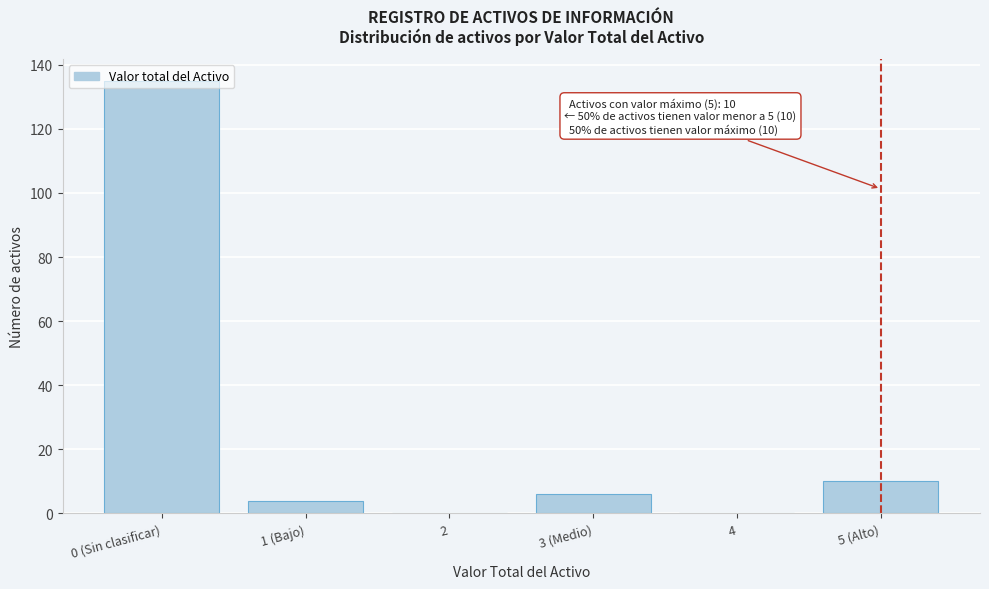

Which has a higher value, 4 or 3 (Medio)?

3 (Medio)